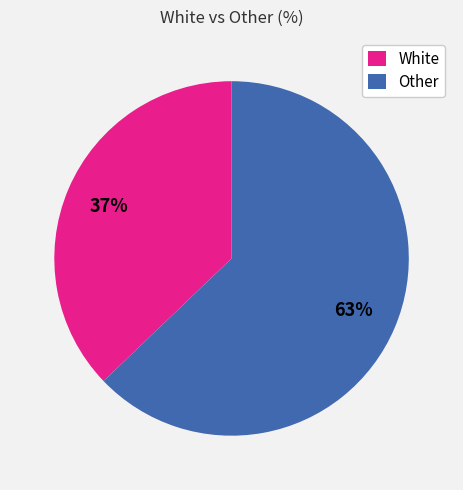

How many segments does this pie chart have?

2